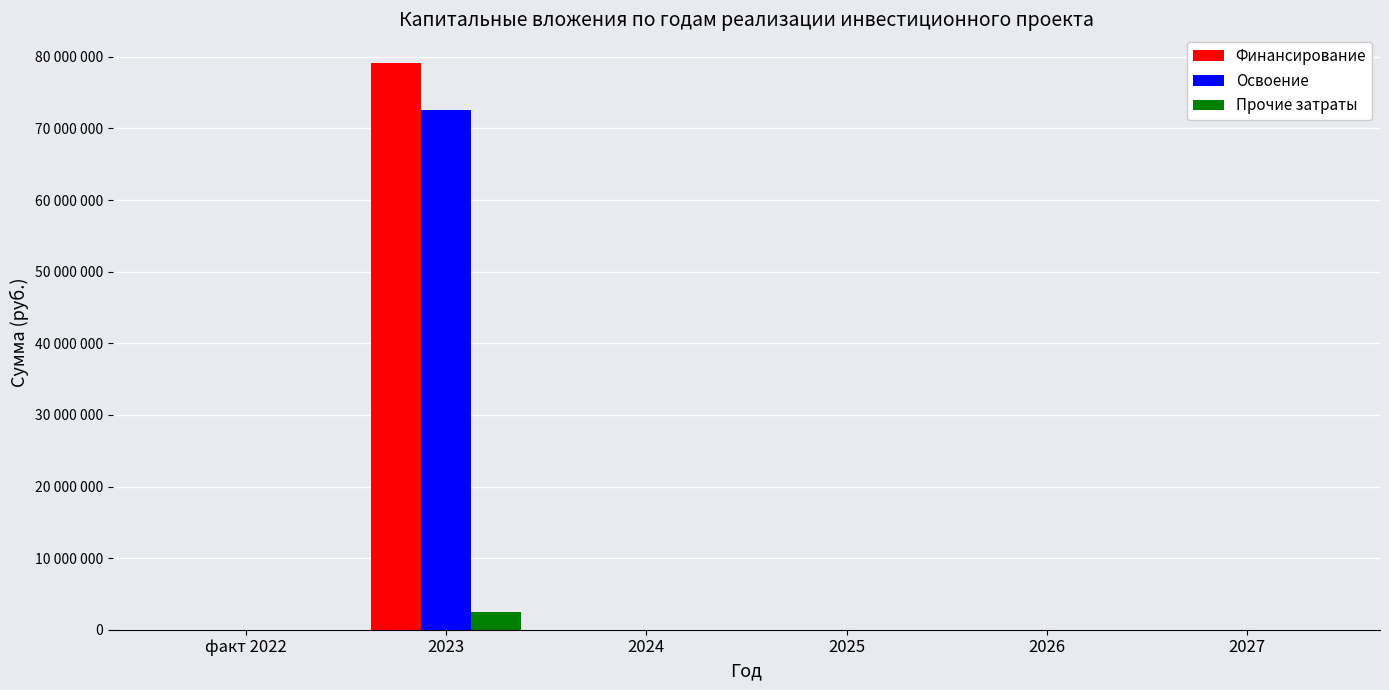

What are all the series names shown in the legend?

Финансирование, Освоение, Прочие затраты